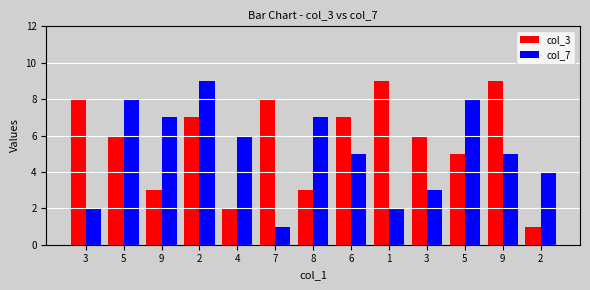

Count the number of categories in the chart.

13